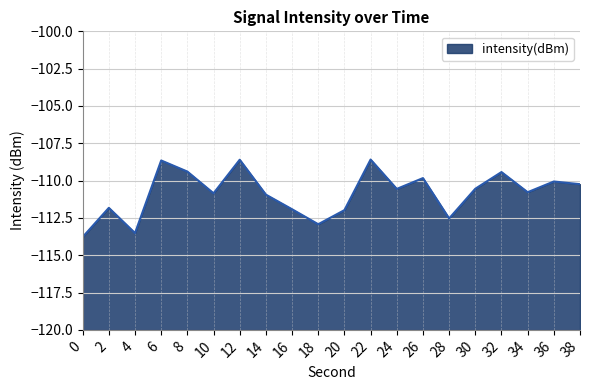

What is the smallest value displayed?

-113.8